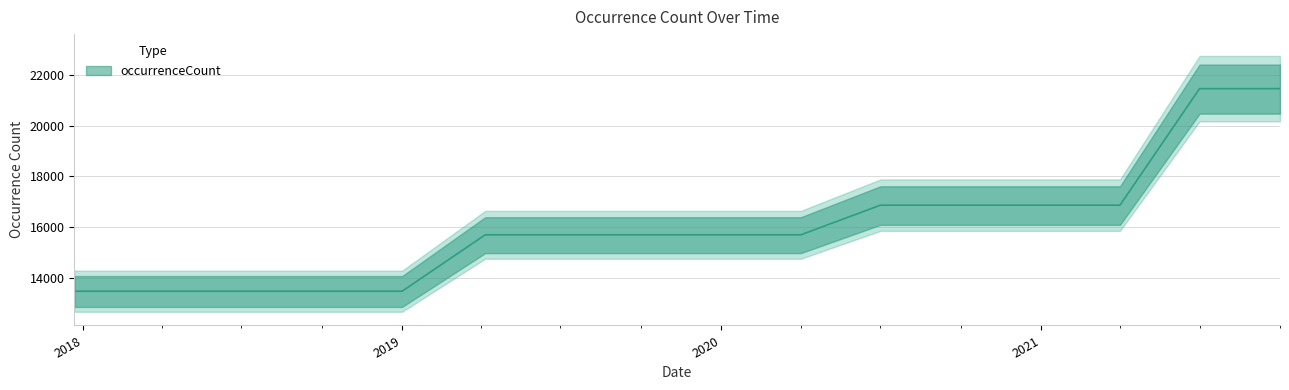

Count the number of values greater than 15701.

6